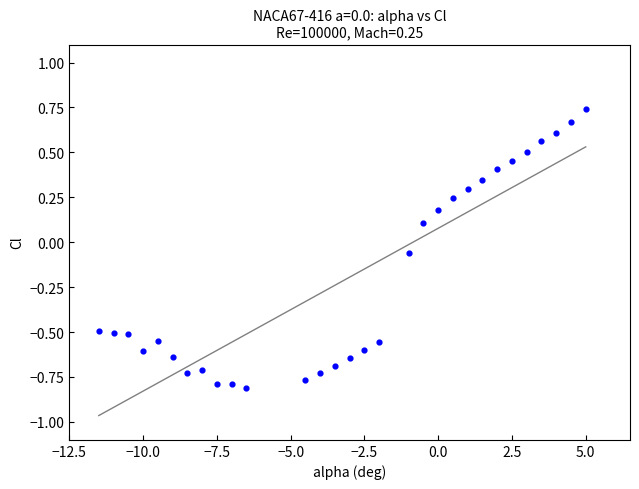

What is the range of Y values (max minus min)?

1.5